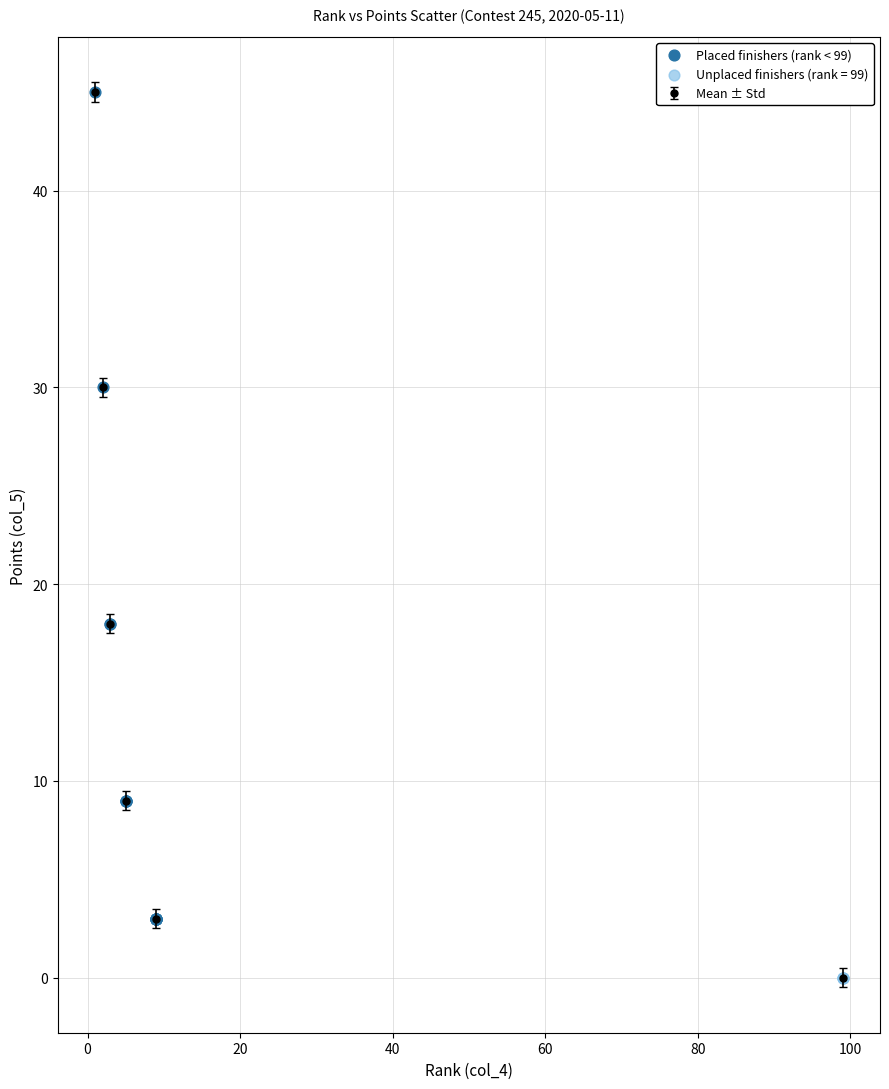

Which series contains the lowest Y value?

Unplaced finishers (rank = 99)